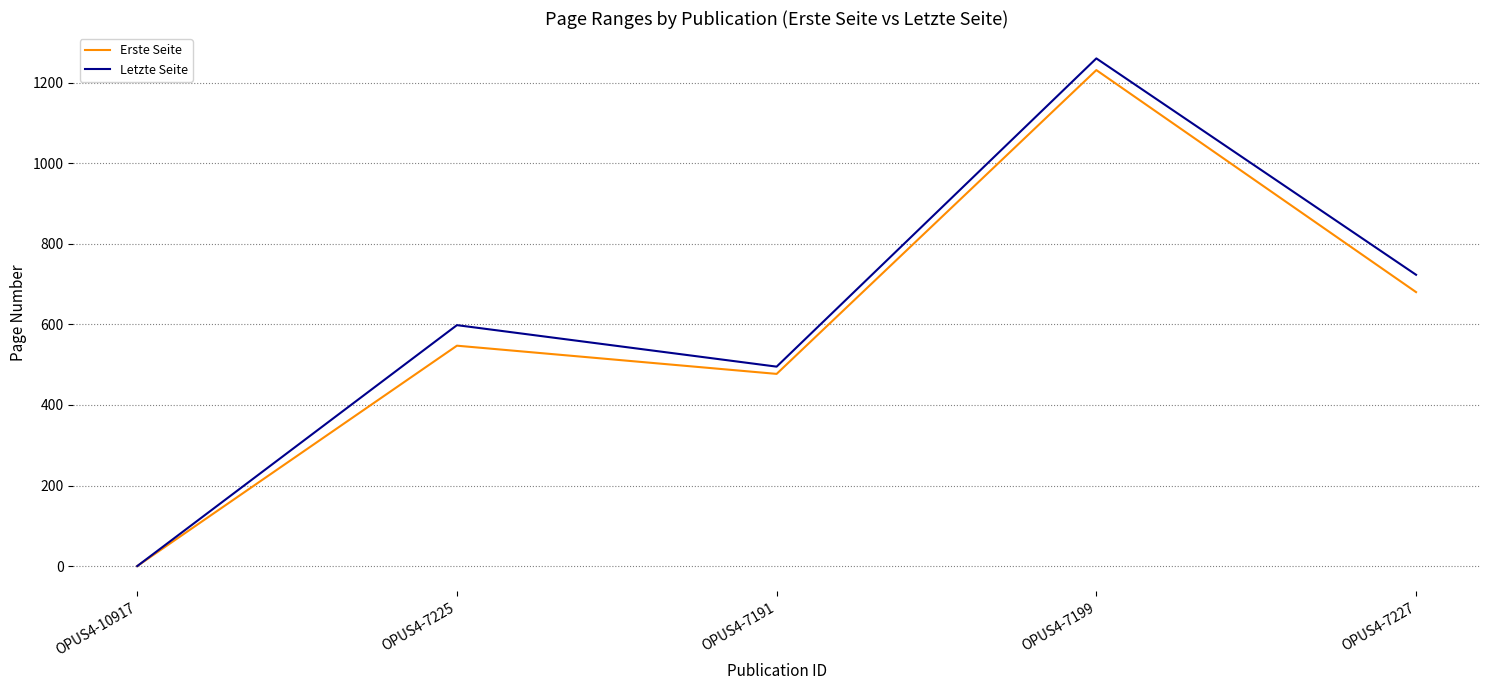

What is the maximum value shown in the chart?

1260